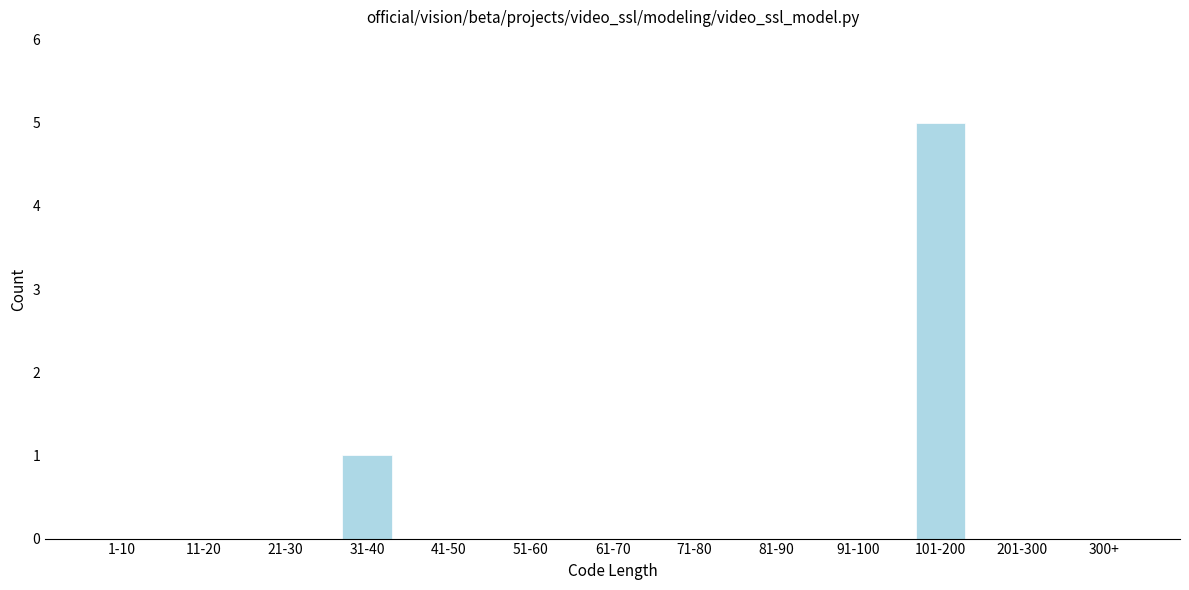

Reading left to right, extract all data points from this chart.

1-10=0	11-20=0	21-30=0	31-40=1	41-50=0	51-60=0	61-70=0	71-80=0	81-90=0	91-100=0	101-200=5	201-300=0	300+=0